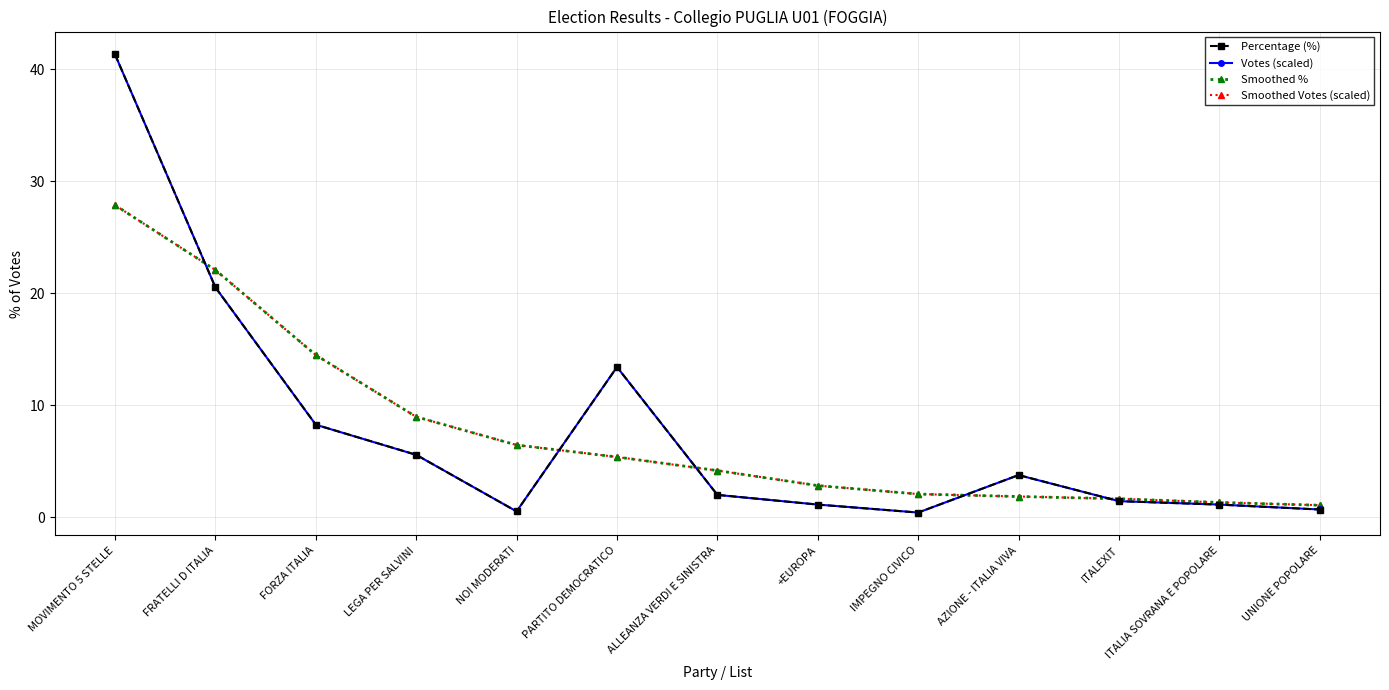

Which category has the highest value in the Votes (scaled) series?

MOVIMENTO 5 STELLE